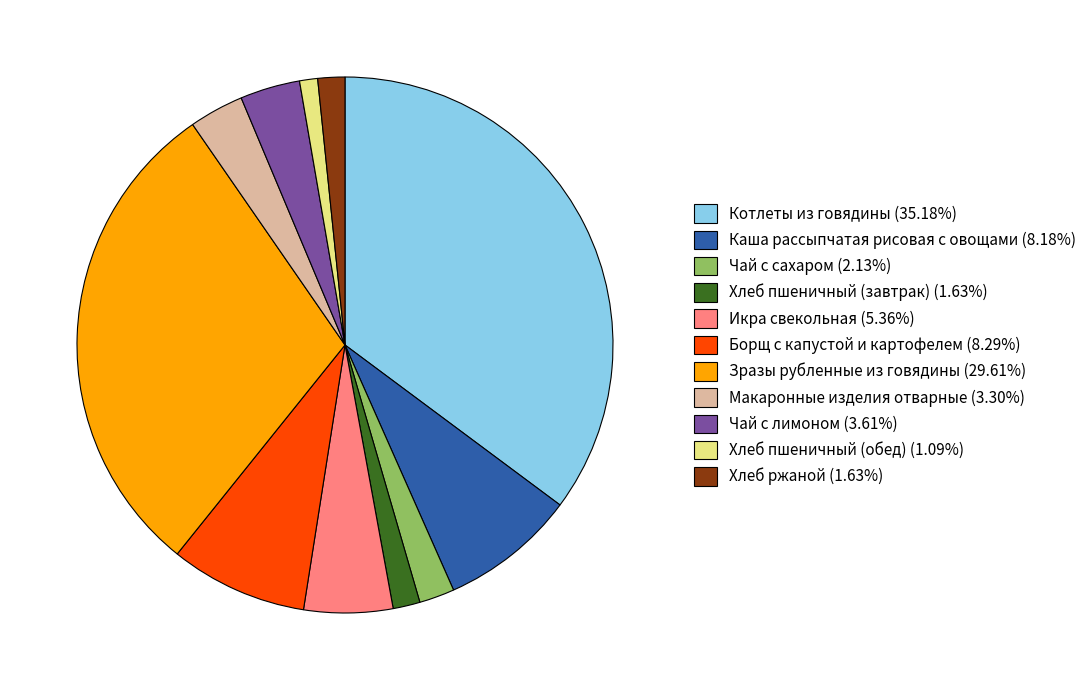

Between Борщ с капустой и картофелем and Чай с лимоном, which is larger?

Борщ с капустой и картофелем